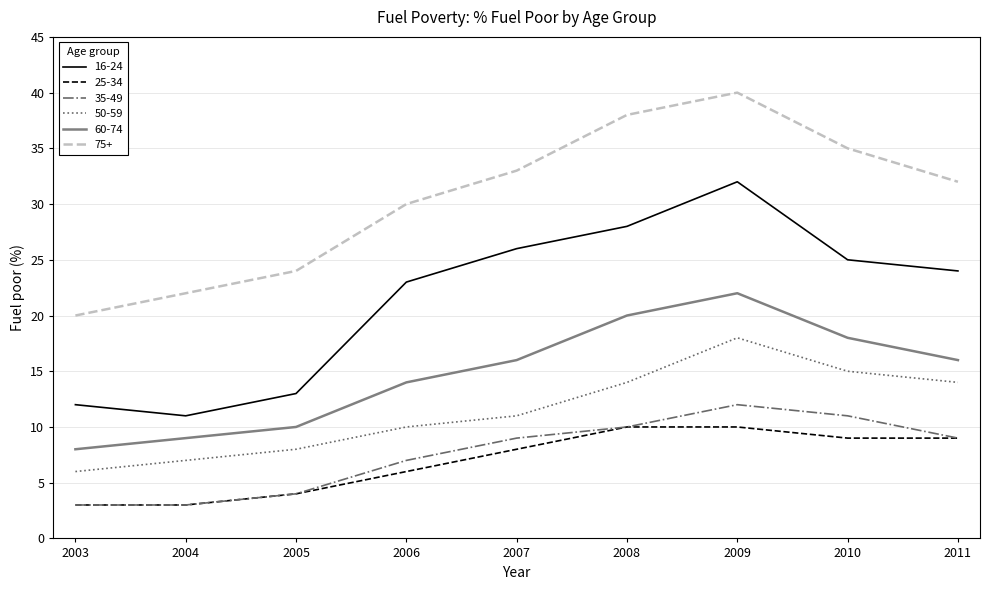

How many series are shown in this chart?

6